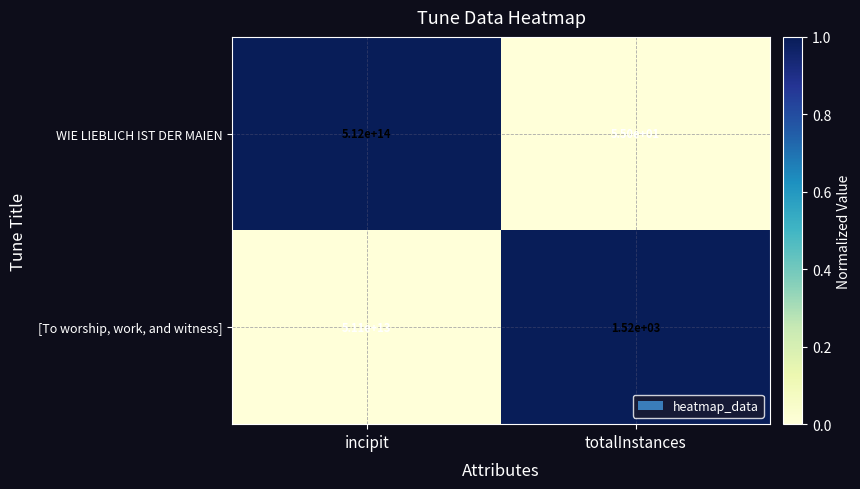

Rank the series at totalInstances from highest to lowest value.

[To worship, work, and witness], WIE LIEBLICH IST DER MAIEN